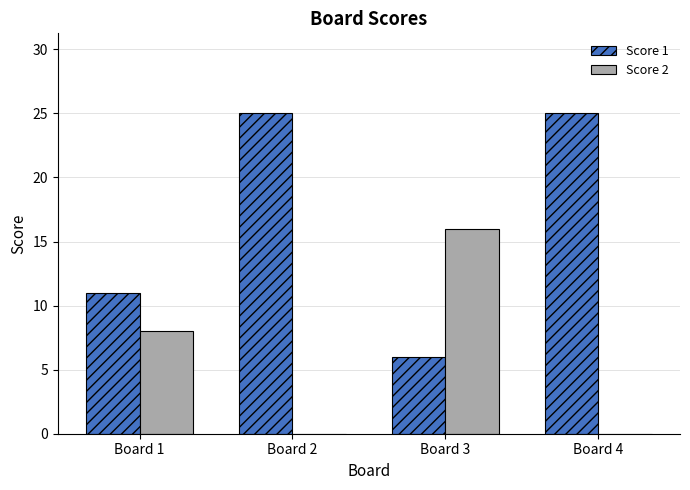

Is it true that Score 2 equals 4 at Board 3?

False